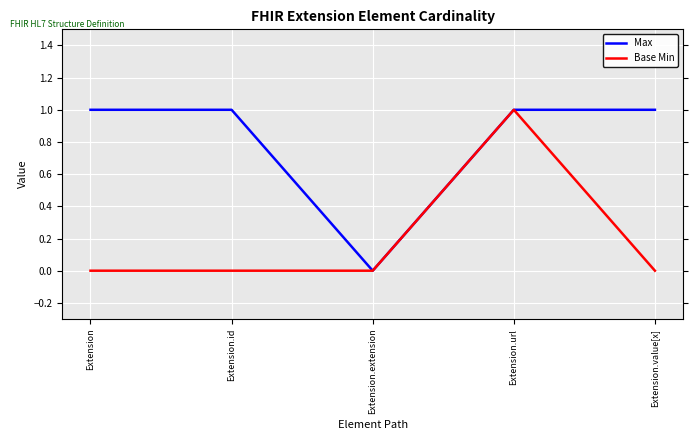

What position from the right is Extension.id?

4